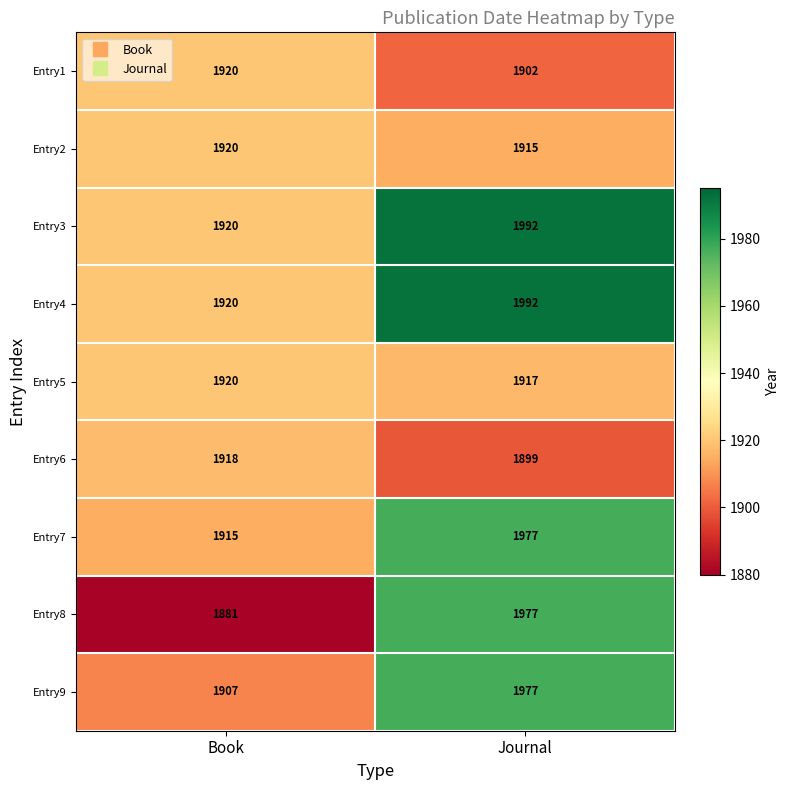

At how many categories does at least one series exceed 1975?

1